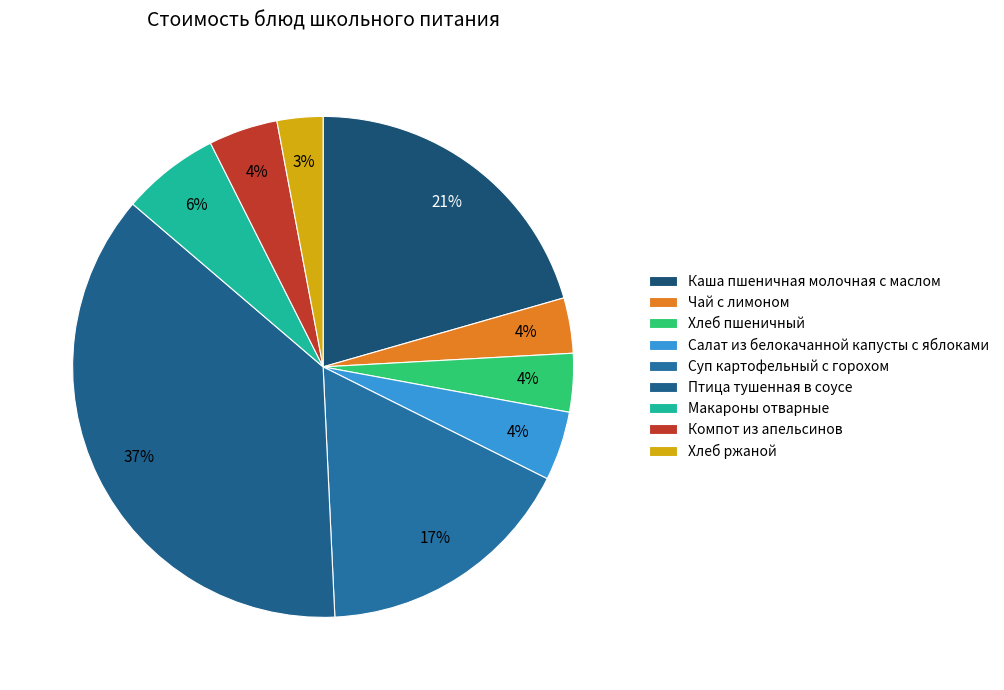

To the nearest percent, what percentage of the pie is Хлеб пшеничный?

4%